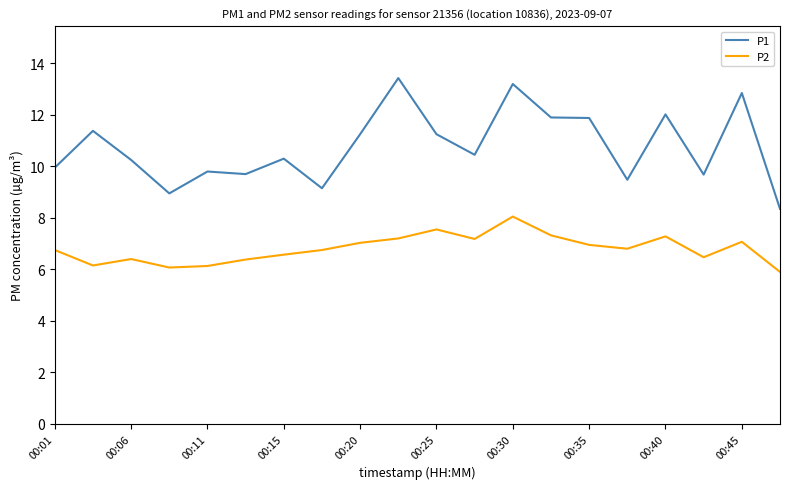

Count the number of data series in this chart.

2